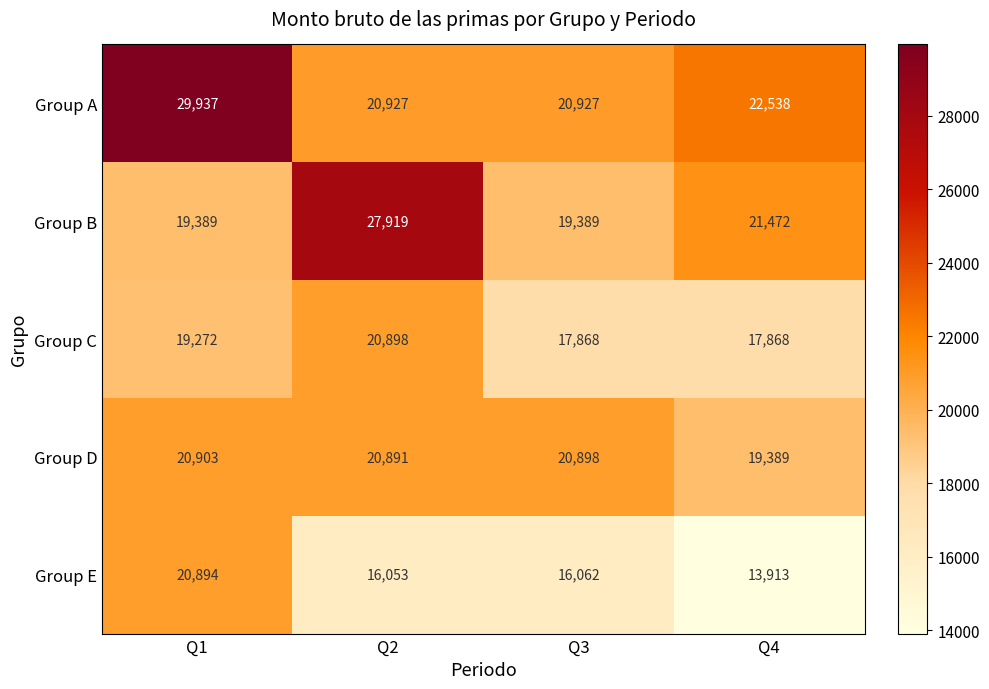

True or false: Group D has a value of 8313 at Q4.

False